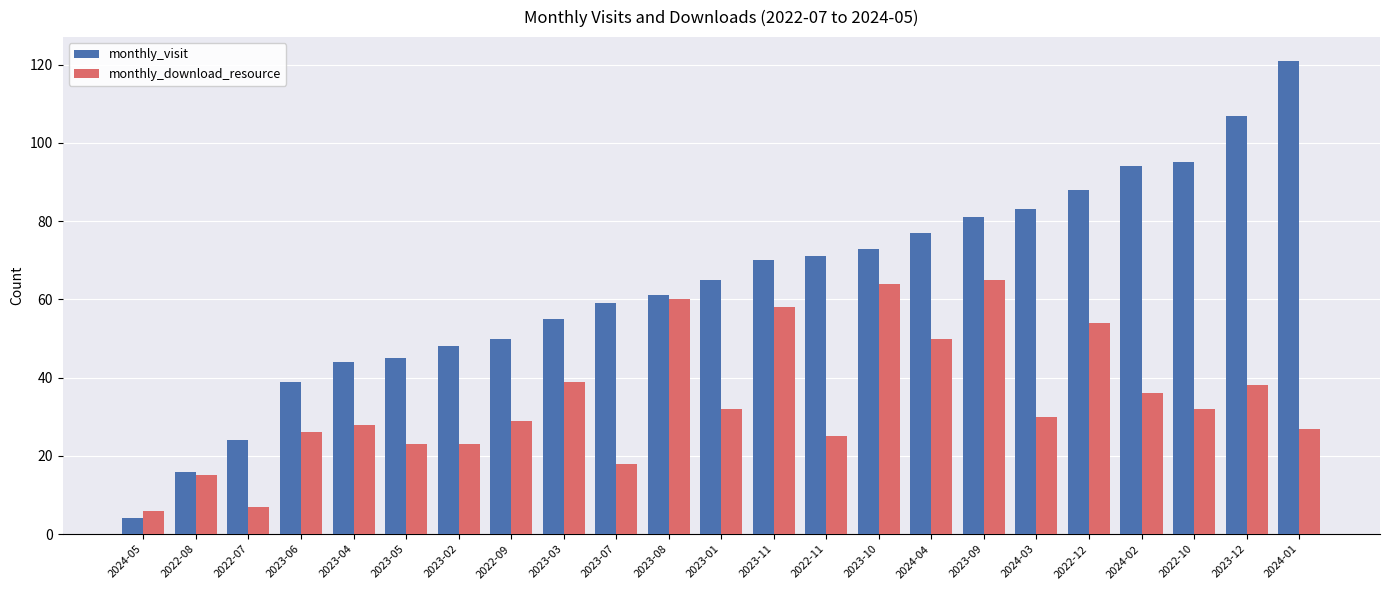

What is the label of the 11th bar from the right?

2023-11